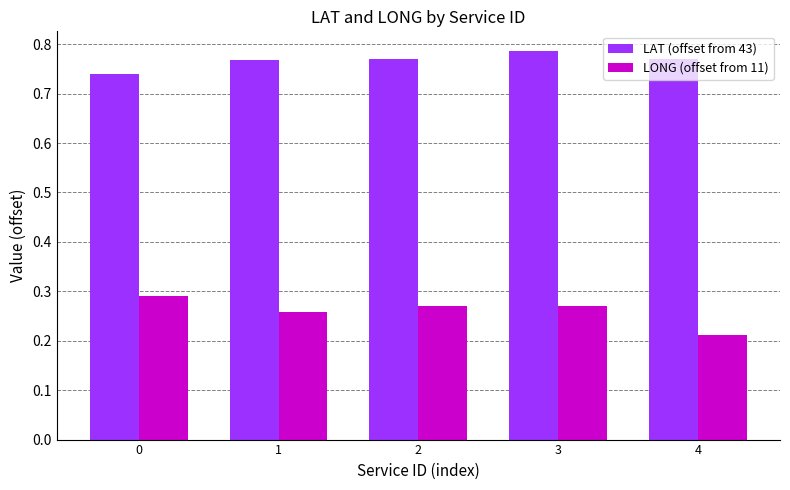

At which category does the chart reach its minimum across all series?

4